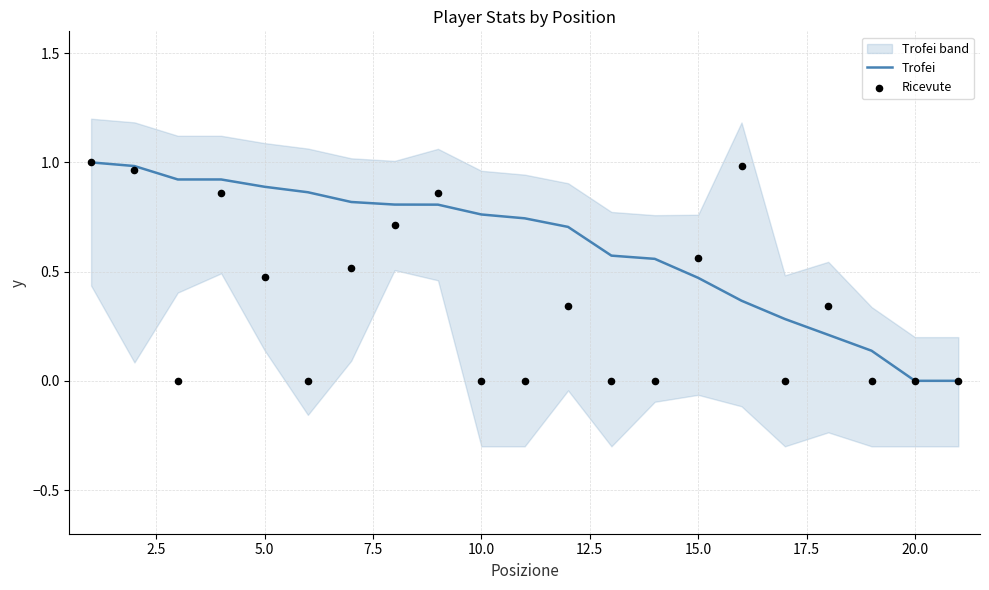

What are all the series names shown in the legend?

Trofei, Ricevute